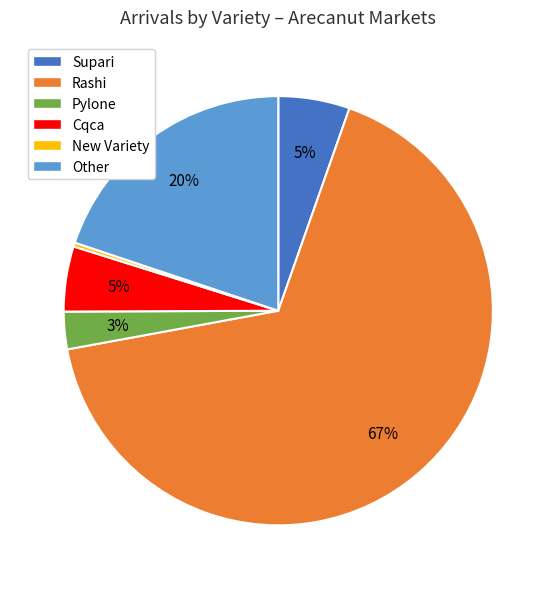

To the nearest percent, what portion does Cqca represent?

5%